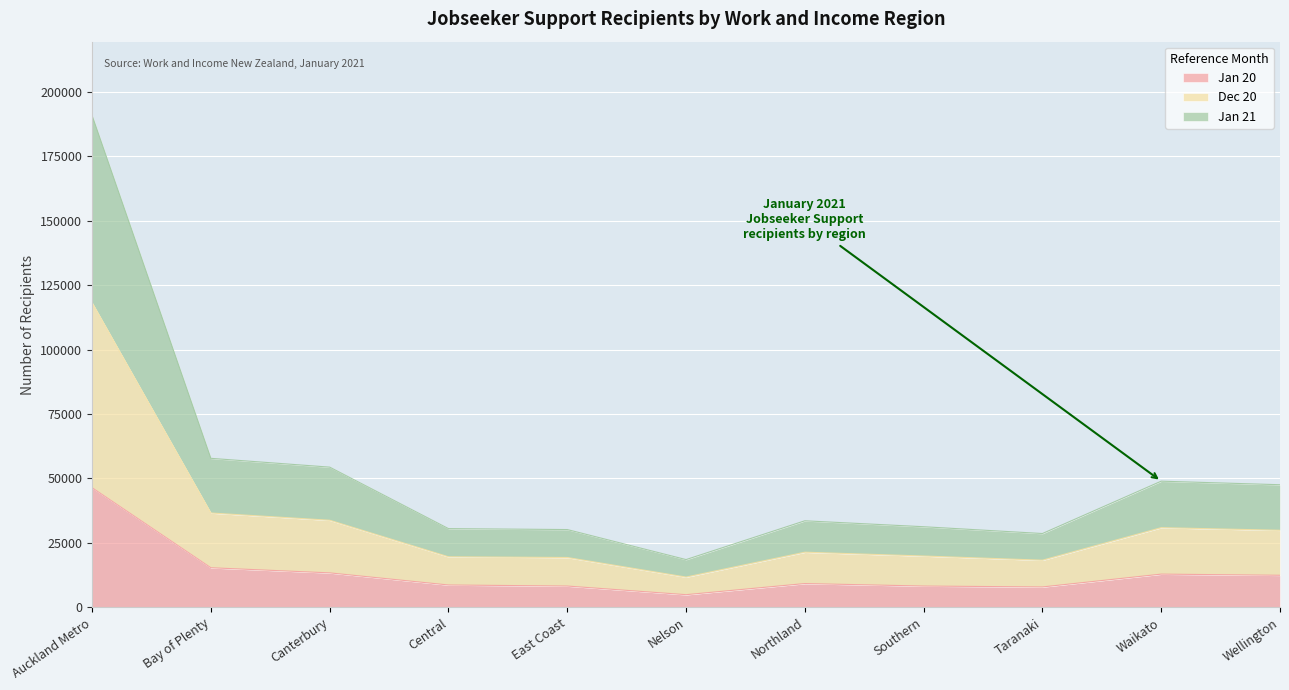

The value of Jan 20 at Wellington is 12444. True or false?

True